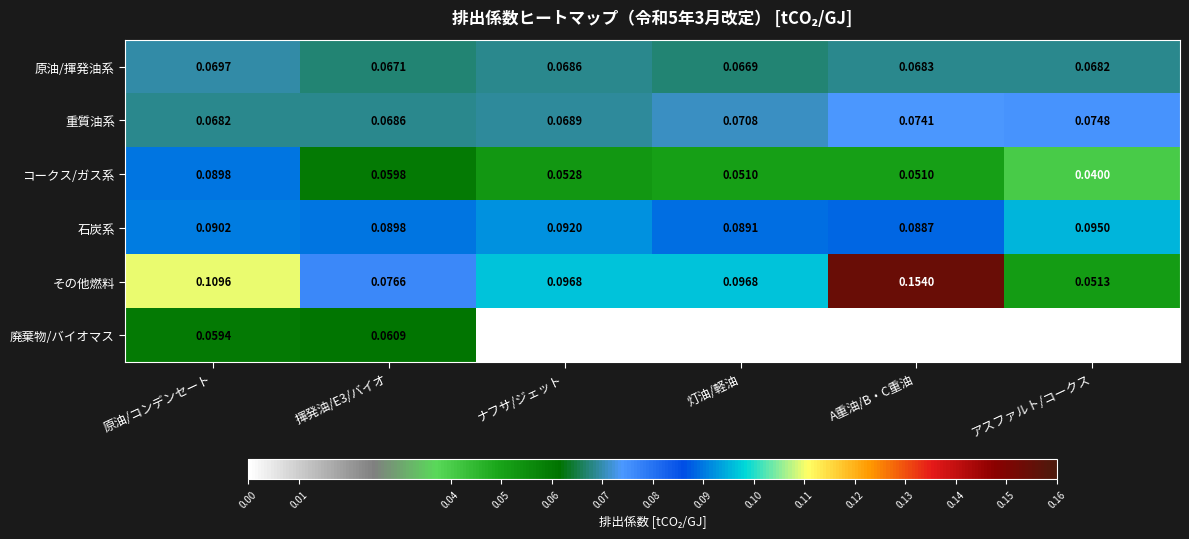

At which label does その他燃料 reach its minimum?

アスファルト/コークス